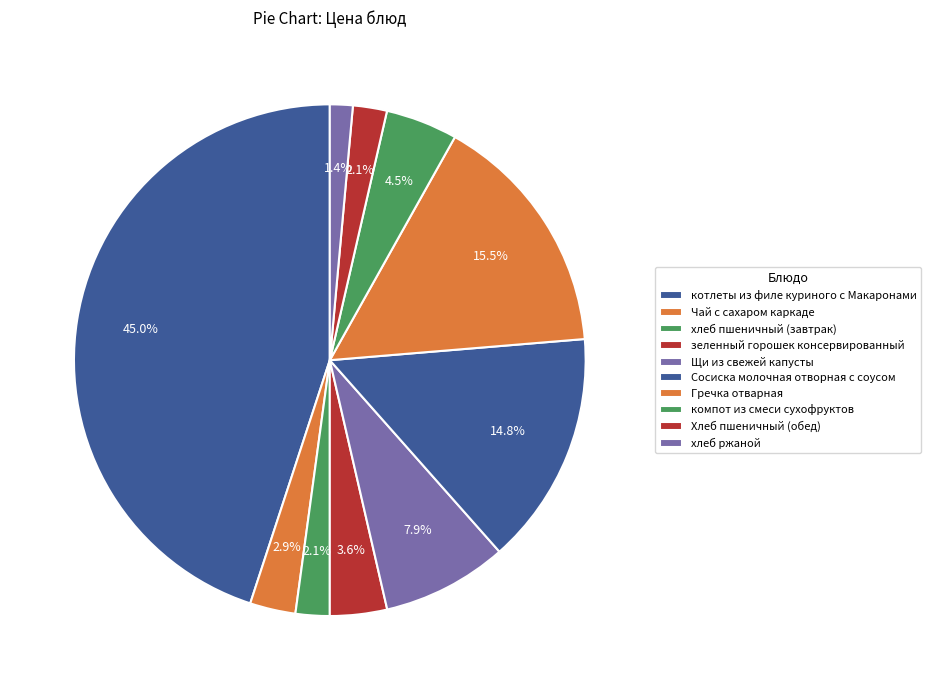

Is there a majority slice in this chart?

No